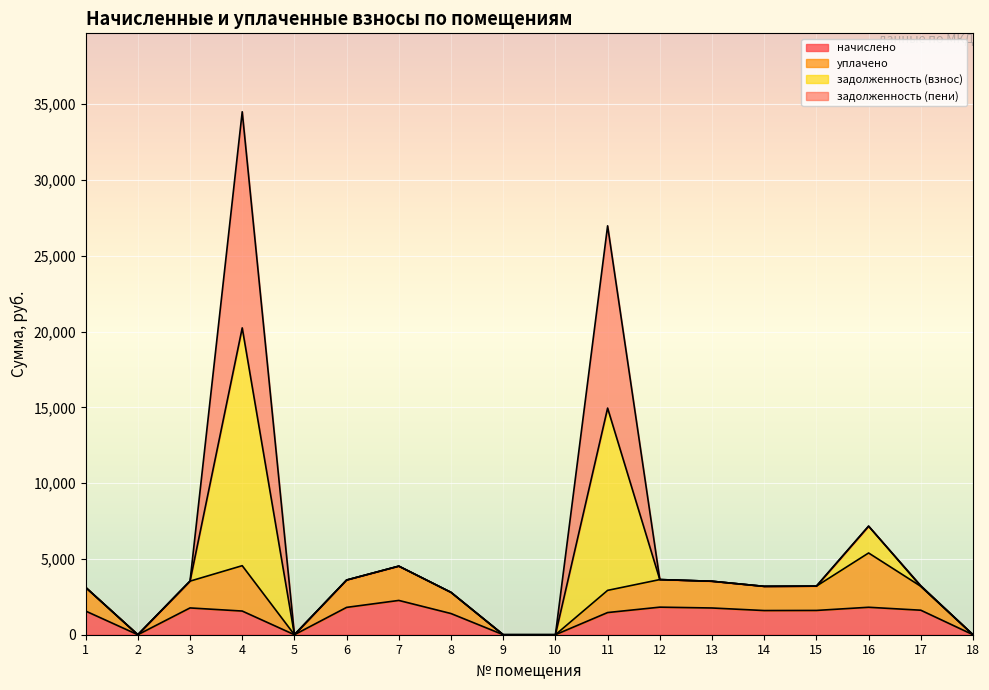

At which category is the sum across all series the highest?

4